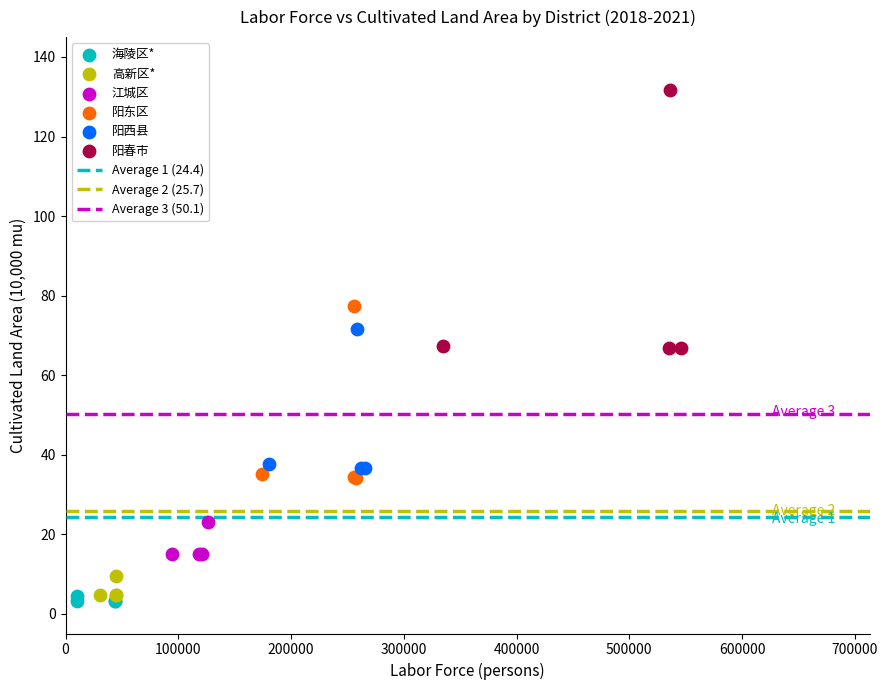

Which series has the largest Y range (max minus min)?

阳春市